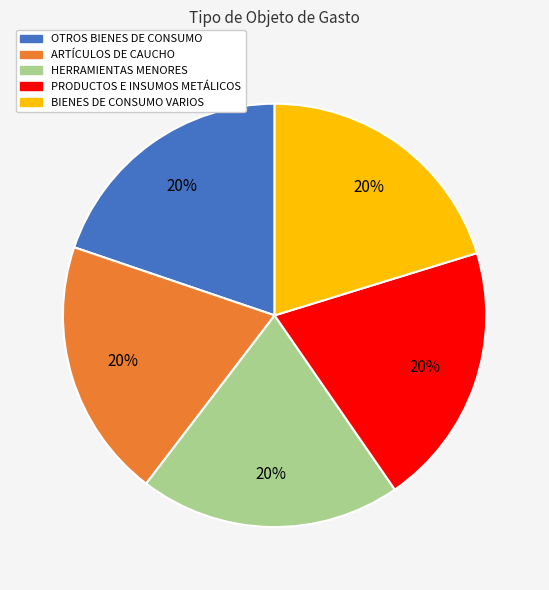

How many segments does this pie chart have?

5